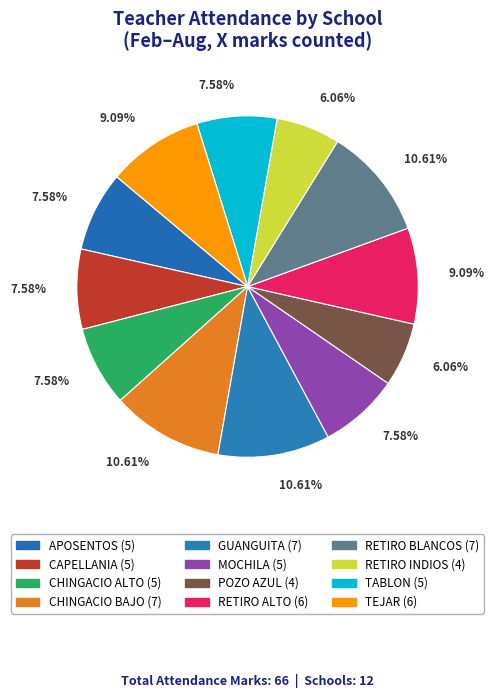

True or false: POZO AZUL accounts for 19% of the total.

False